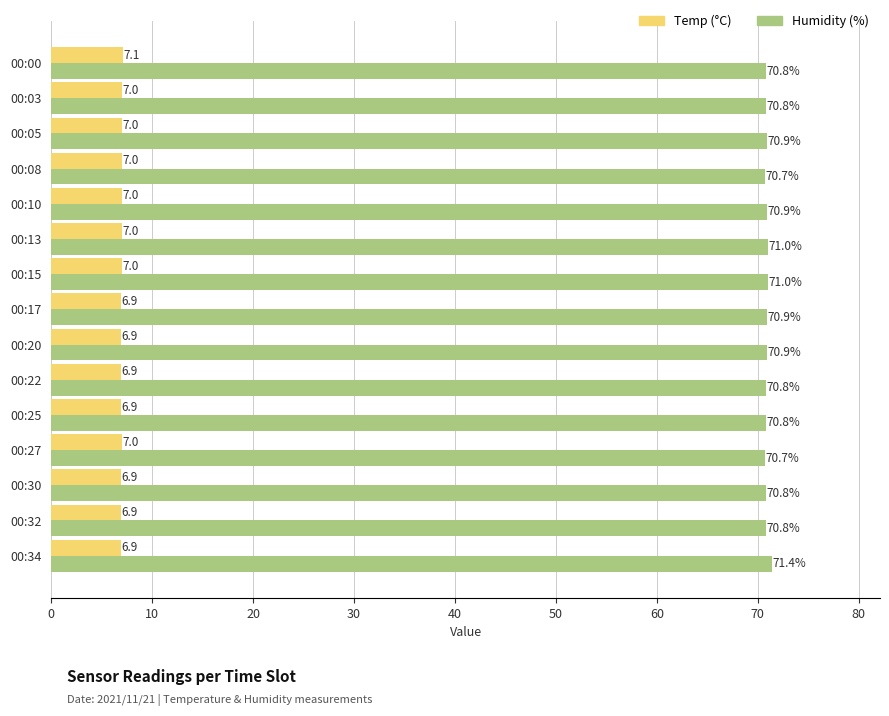

Which label corresponds to the largest value in the chart?

00:34